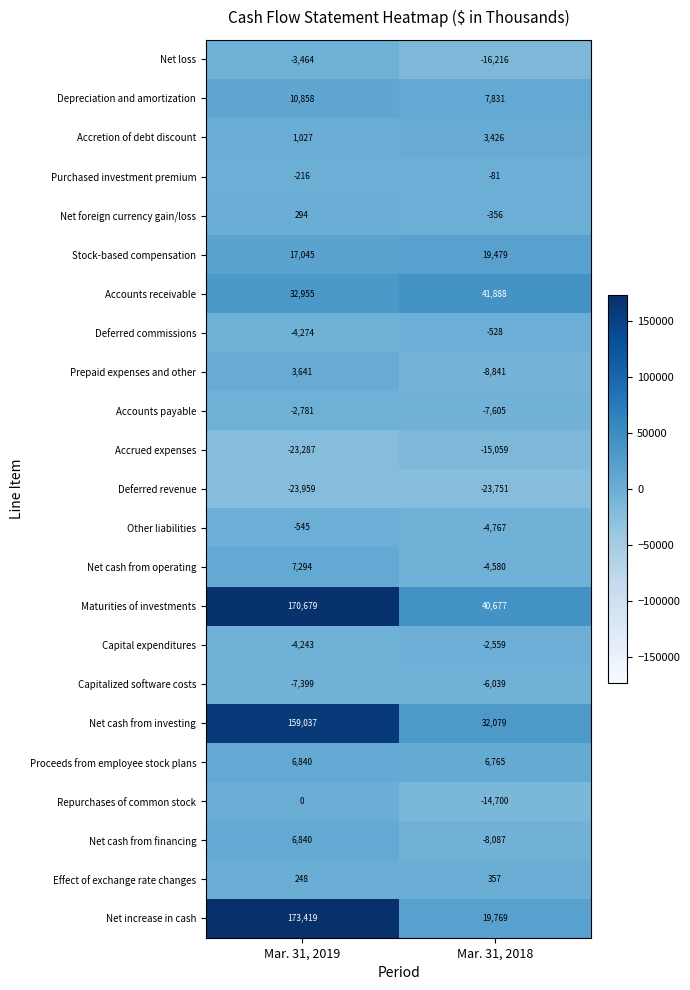

Which series has the widest spread of values?

Net increase in cash